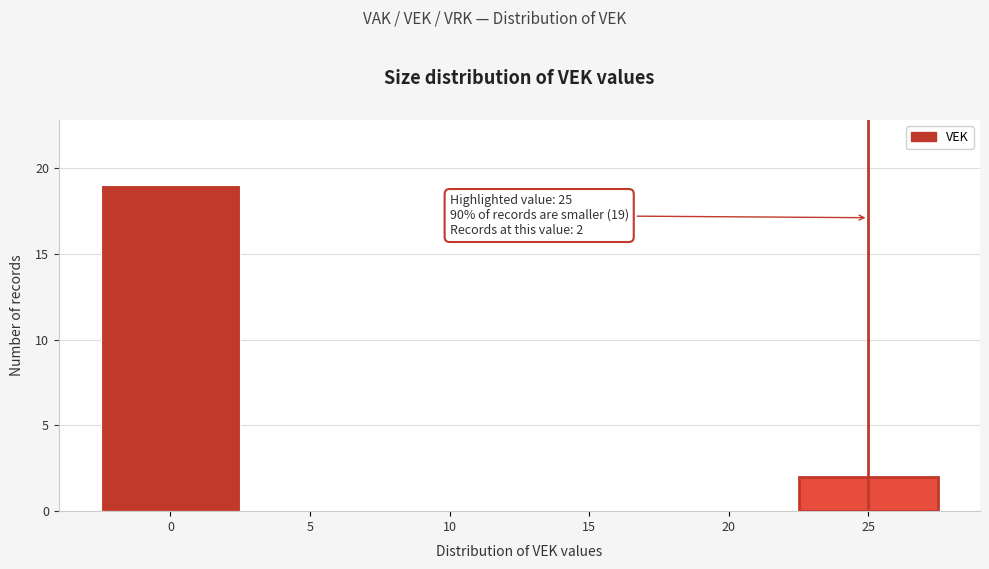

Which range on the x-axis has the tallest bar?

-2.5 to 2.5